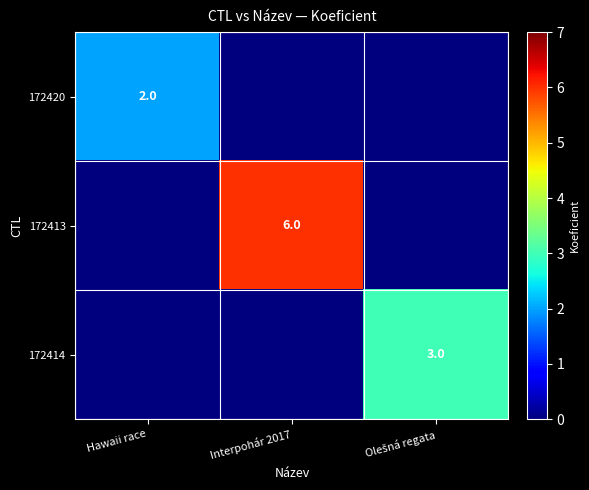

The value of 172420 at Hawaii race is 2. True or false?

True